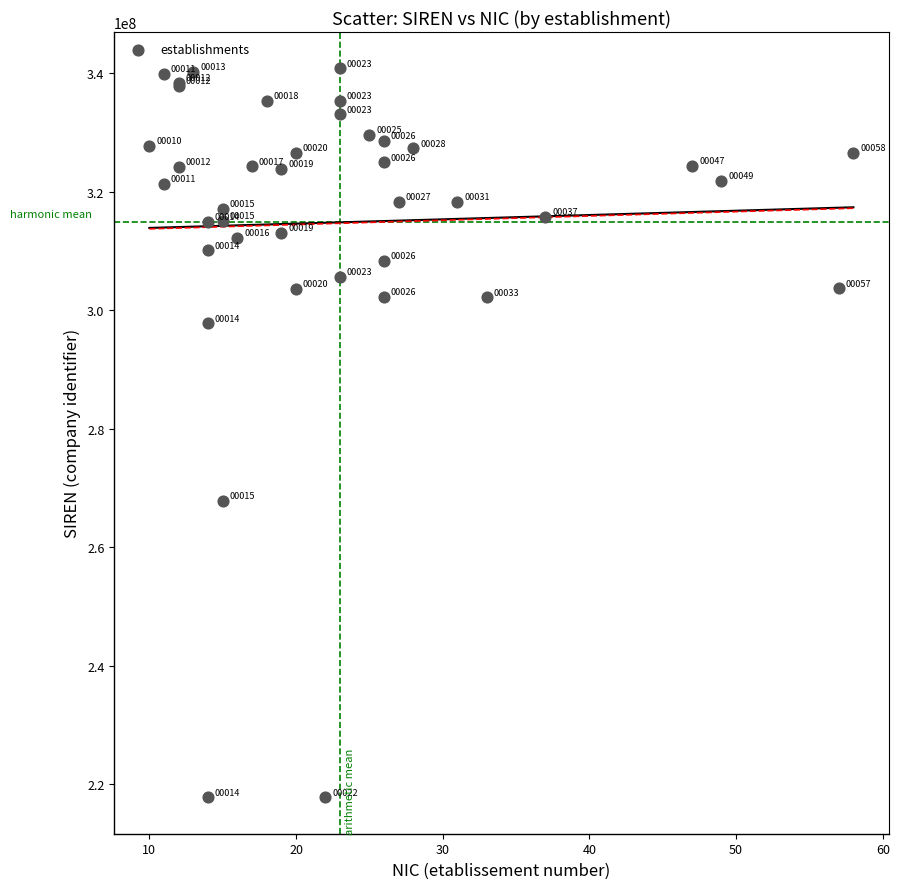

What Y value in the scatter plot is closest to 279318129?

267800571